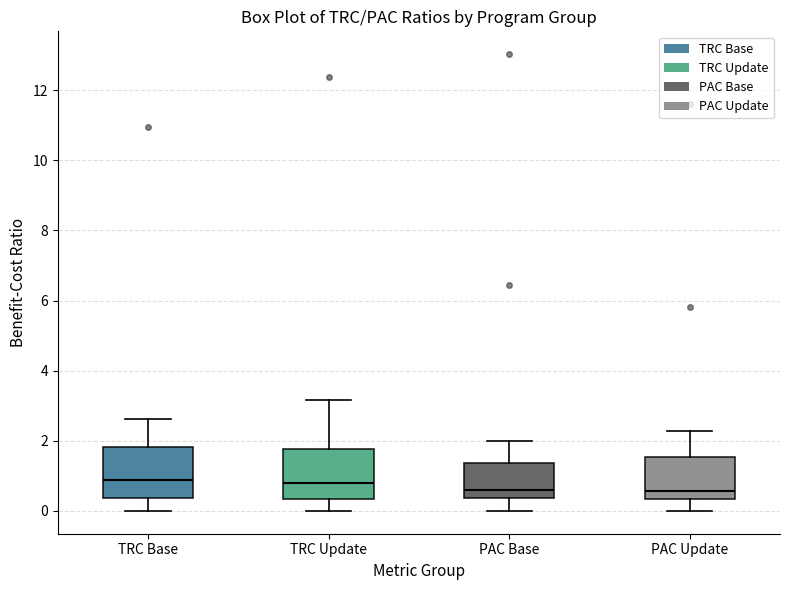

Reading left to right, transcribe this box plot: for each box, give where its median line is, the range the box spans, and where its two whiskers end, as read against the y-axis. The values are not printed on the chart, so give them approximately, as read against the axis.

TRC Base: median 0.8, box 0.4 to 1.8, whiskers 0.0 to 2.6
TRC Update: median 0.8, box 0.4 to 1.8, whiskers 0.0 to 3.2
PAC Base: median 0.6, box 0.4 to 1.4, whiskers 0.0 to 2.0
PAC Update: median 0.6, box 0.4 to 1.6, whiskers 0.0 to 2.2